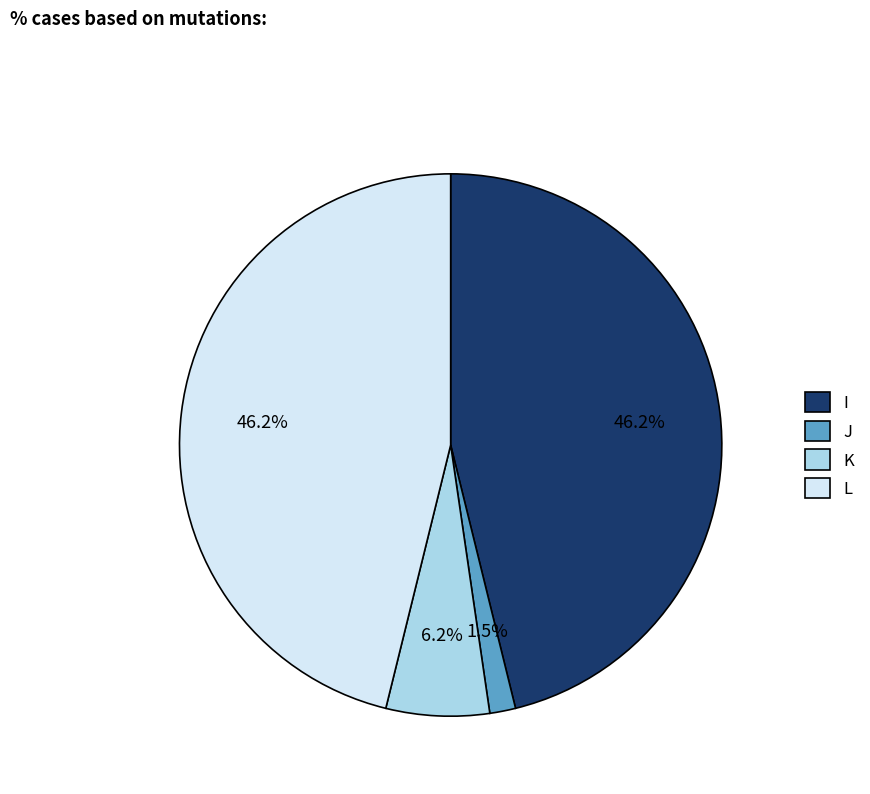

Which has a higher value, K or L?

L